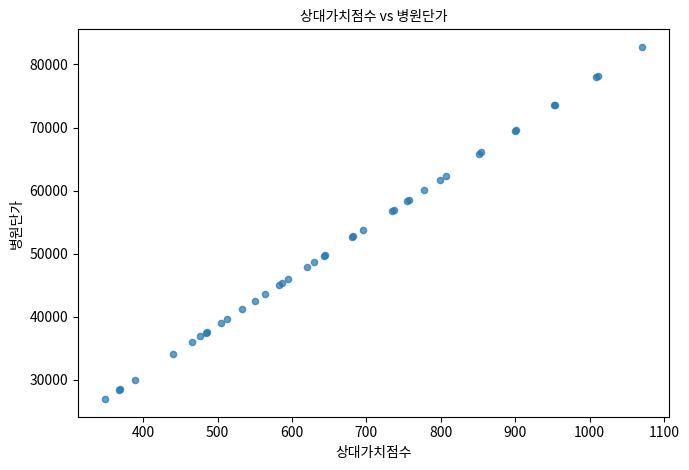

What Y value in the scatter plot is closest to 54860?

53800